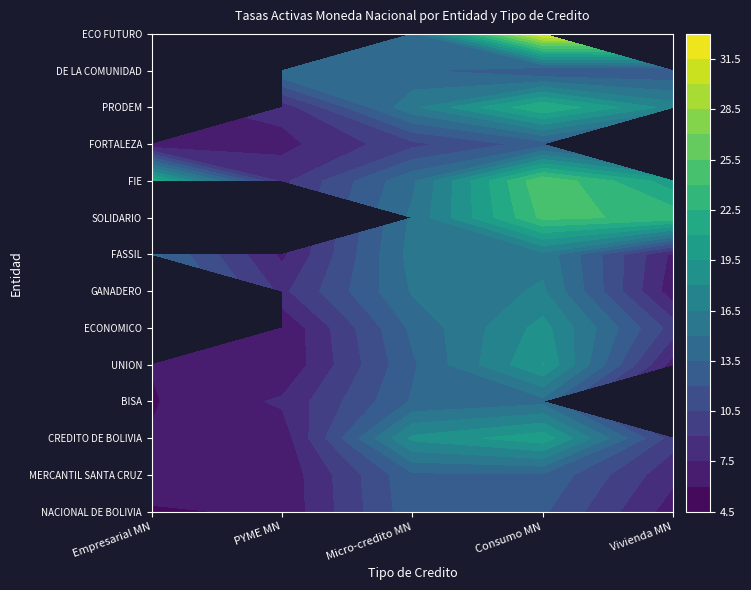

Reading left to right, transcribe all the data shown in this chart.

NACIONAL DE BOLIVIA: Empresarial MN=5.7	PYME MN=6.3	Micro-credito MN=13.0	Consumo MN=12.2	Vivienda MN=6.7
MERCANTIL SANTA CRUZ: Empresarial MN=7.3	PYME MN=6.4	Micro-credito MN=13.2	Consumo MN=13.3	Vivienda MN=7.9
CREDITO DE BOLIVIA: Empresarial MN=6.1	PYME MN=6.6	Micro-credito MN=18.4	Consumo MN=20.5	Vivienda MN=9.7
BISA: Empresarial MN=5.9	PYME MN=7.7	Micro-credito MN=13.7	Consumo MN=14.5	Vivienda MN=0.0
UNION: Empresarial MN=6.1	PYME MN=6.1	Micro-credito MN=13.3	Consumo MN=19.6	Vivienda MN=6.8
ECONOMICO: Empresarial MN=0.0	PYME MN=6.1	Micro-credito MN=13.9	Consumo MN=18.6	Vivienda MN=9.8
GANADERO: Empresarial MN=0.0	PYME MN=8.6	Micro-credito MN=15.2	Consumo MN=16.7	Vivienda MN=6.5
FASSIL: Empresarial MN=14.0	PYME MN=7.2	Micro-credito MN=15.6	Consumo MN=16.0	Vivienda MN=7.1
SOLIDARIO: Empresarial MN=0.0	PYME MN=0.0	Micro-credito MN=15.3	Consumo MN=24.4	Vivienda MN=23.5
FIE: Empresarial MN=22.1	PYME MN=8.6	Micro-credito MN=14.7	Consumo MN=25.4	Vivienda MN=20.1
FORTALEZA: Empresarial MN=6.1	PYME MN=7.0	Micro-credito MN=10.0	Consumo MN=12.7	Vivienda MN=0.0
PRODEM: Empresarial MN=0.0	PYME MN=8.0	Micro-credito MN=16.1	Consumo MN=22.5	Vivienda MN=17.4
DE LA COMUNIDAD: Empresarial MN=0.0	PYME MN=14.9	Micro-credito MN=13.7	Consumo MN=11.8	Vivienda MN=12.1
ECO FUTURO: Empresarial MN=0.0	PYME MN=0.0	Micro-credito MN=14.5	Consumo MN=31.9	Vivienda MN=0.0